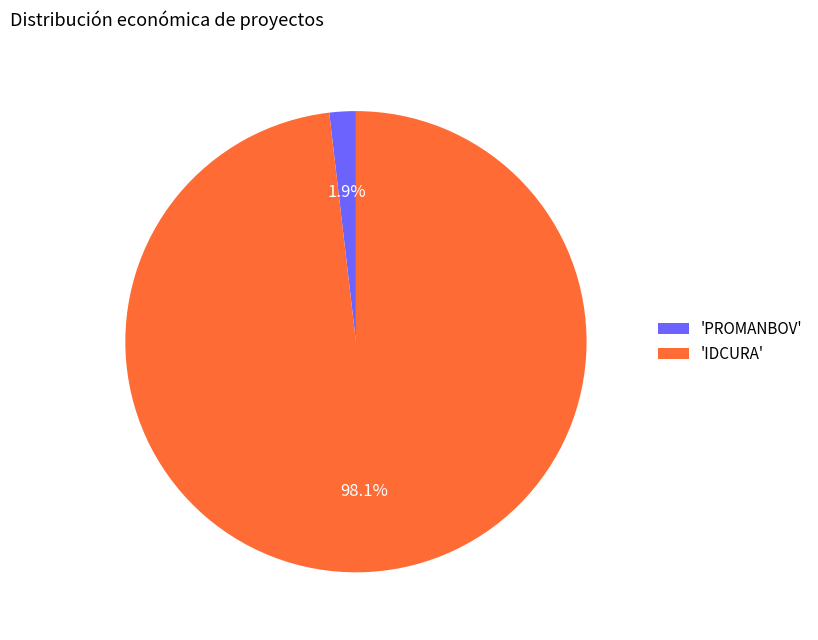

Which category accounts for the majority?

'IDCURA'